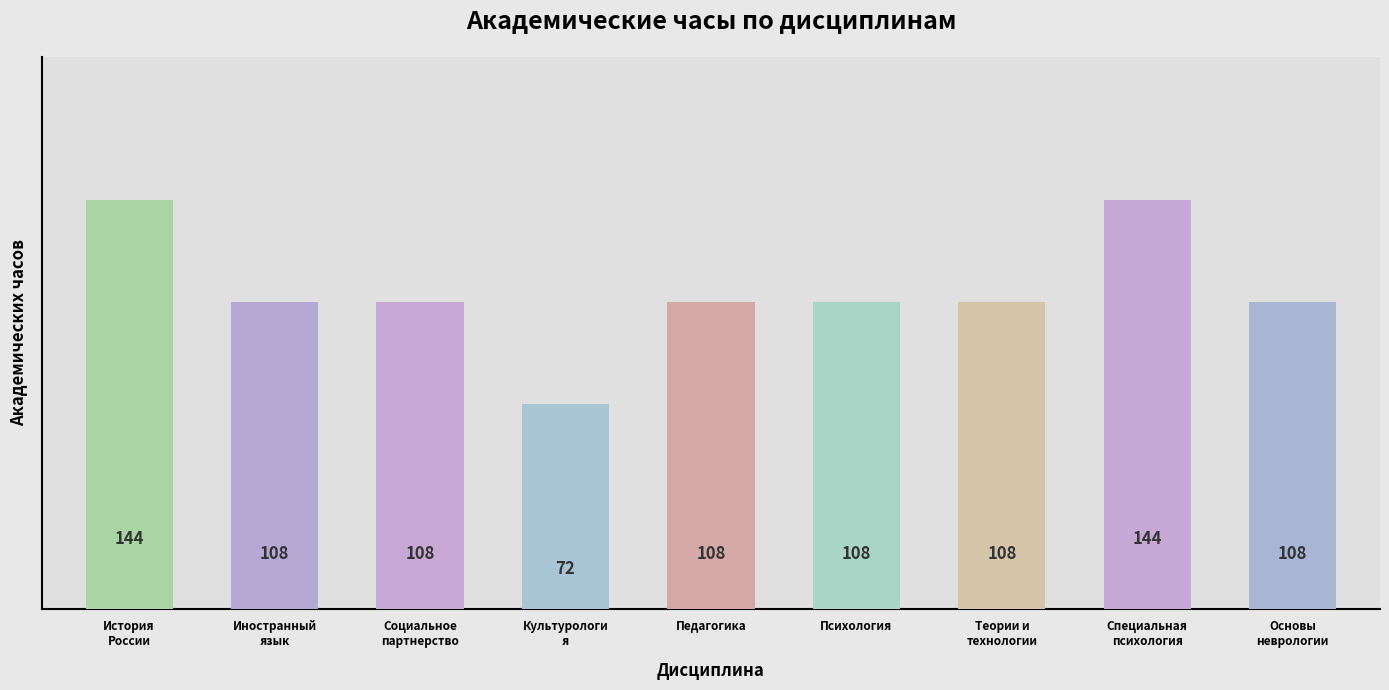

Are the bars grouped side by side (vs. stacked)?

No